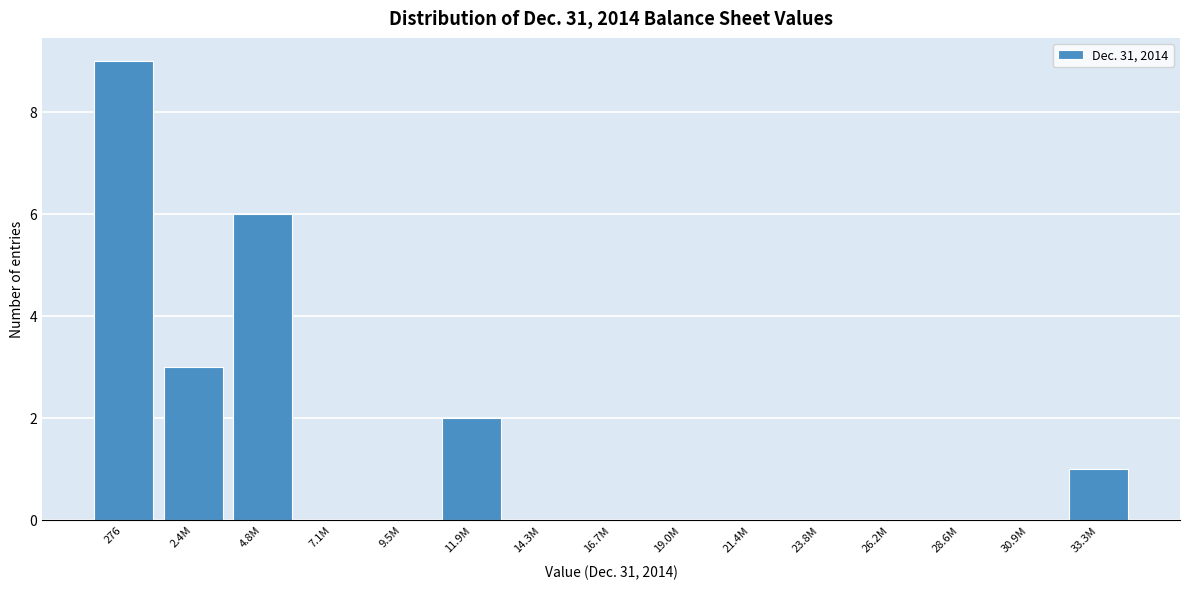

Reading left to right, list all the values displayed in this chart.

276=9	2.4M=3	4.8M=6	7.1M=0	9.5M=0	11.9M=2	14.3M=0	16.7M=0	19.0M=0	21.4M=0	23.8M=0	26.2M=0	28.6M=0	30.9M=0	33.3M=1